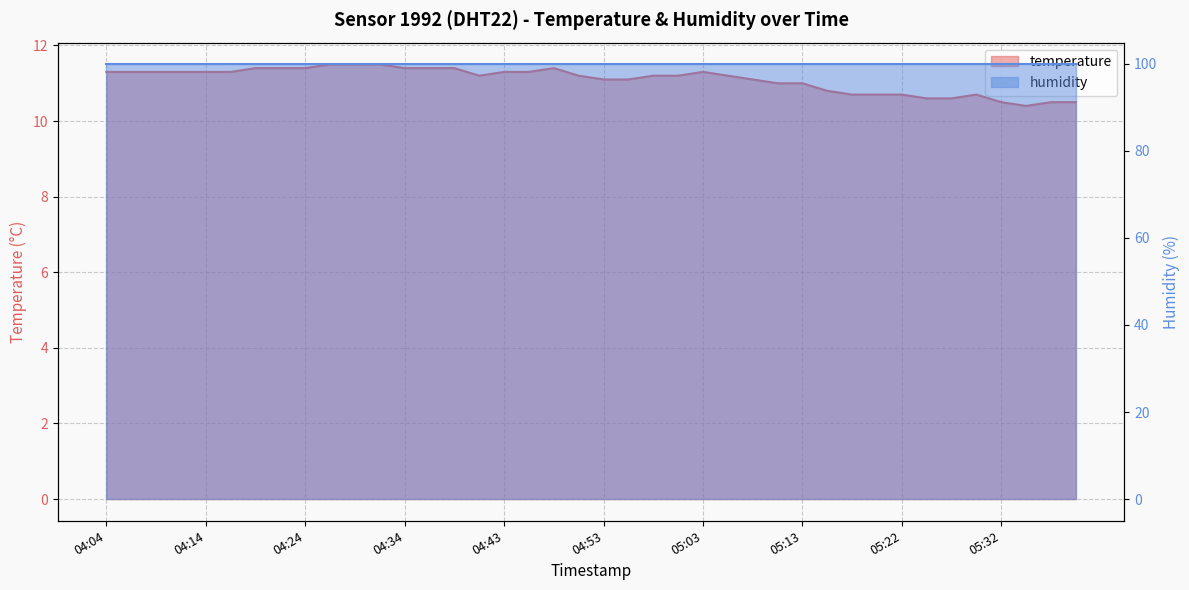

True or false: the data shows 5.8 at 05:37.

False